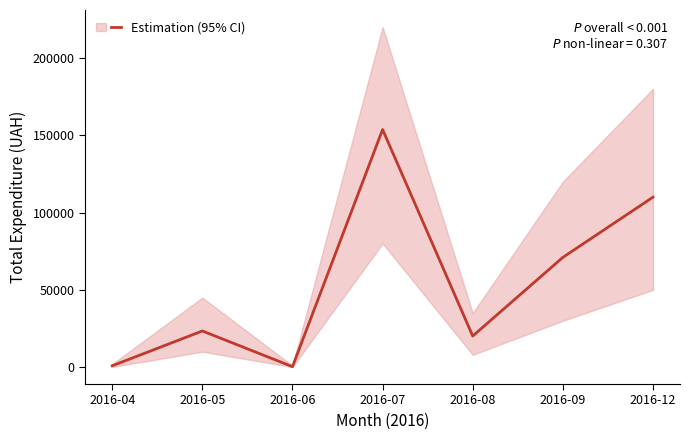

What is the value of the 1st point from the left?

904.0